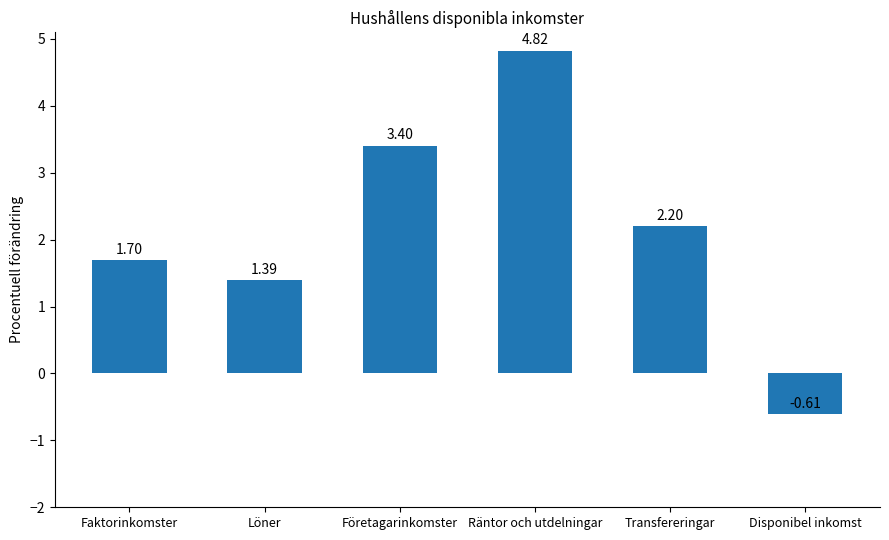

Rank the categories by value from highest to lowest.

Räntor och utdelningar, Företagarinkomster, Transfereringar, Faktorinkomster, Löner, Disponibel inkomst